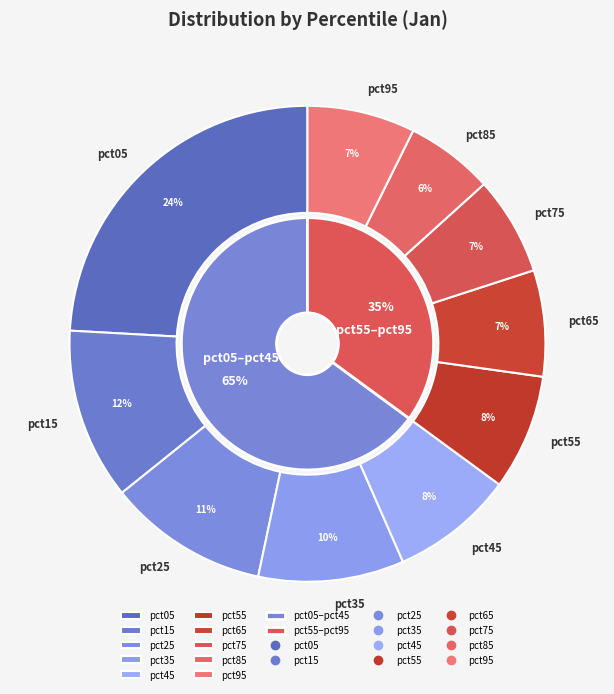

Count the number of slices in the pie.

10